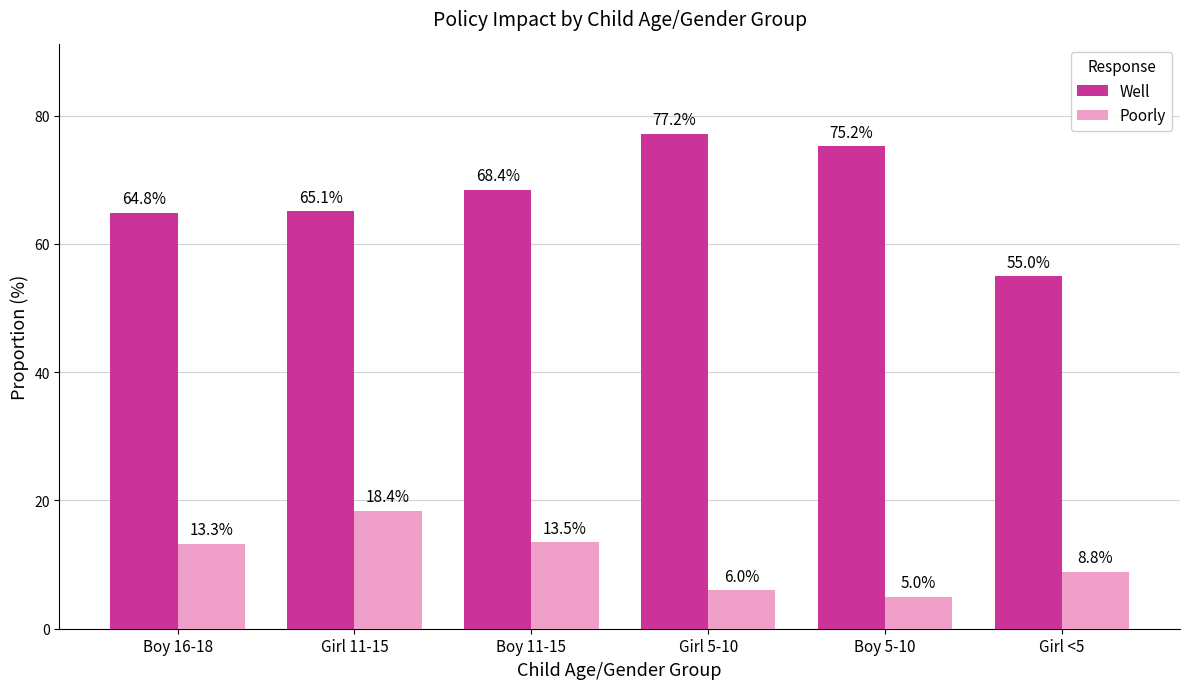

What are all the series names shown in the legend?

Well, Poorly